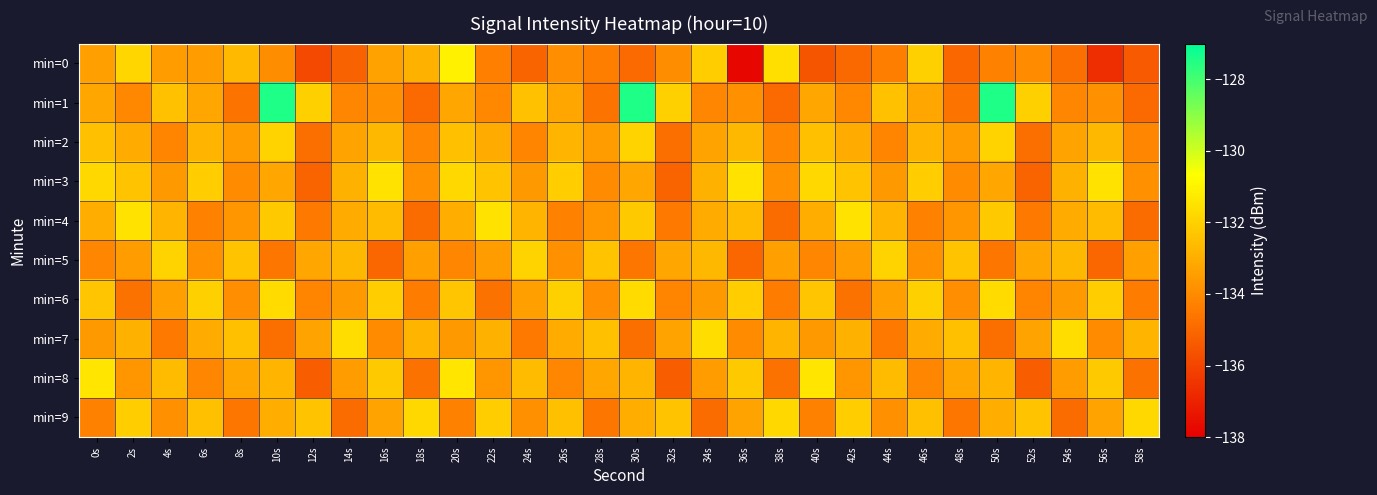

What is the total value across all series at 6s?

-1331.4